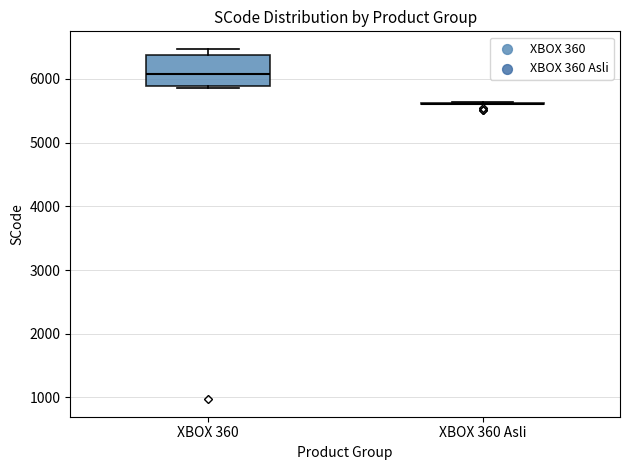

Where is the upper edge of the box for XBOX 360 on the y-axis? The values are not printed on the chart, so give them approximately, as read against the axis.

6400